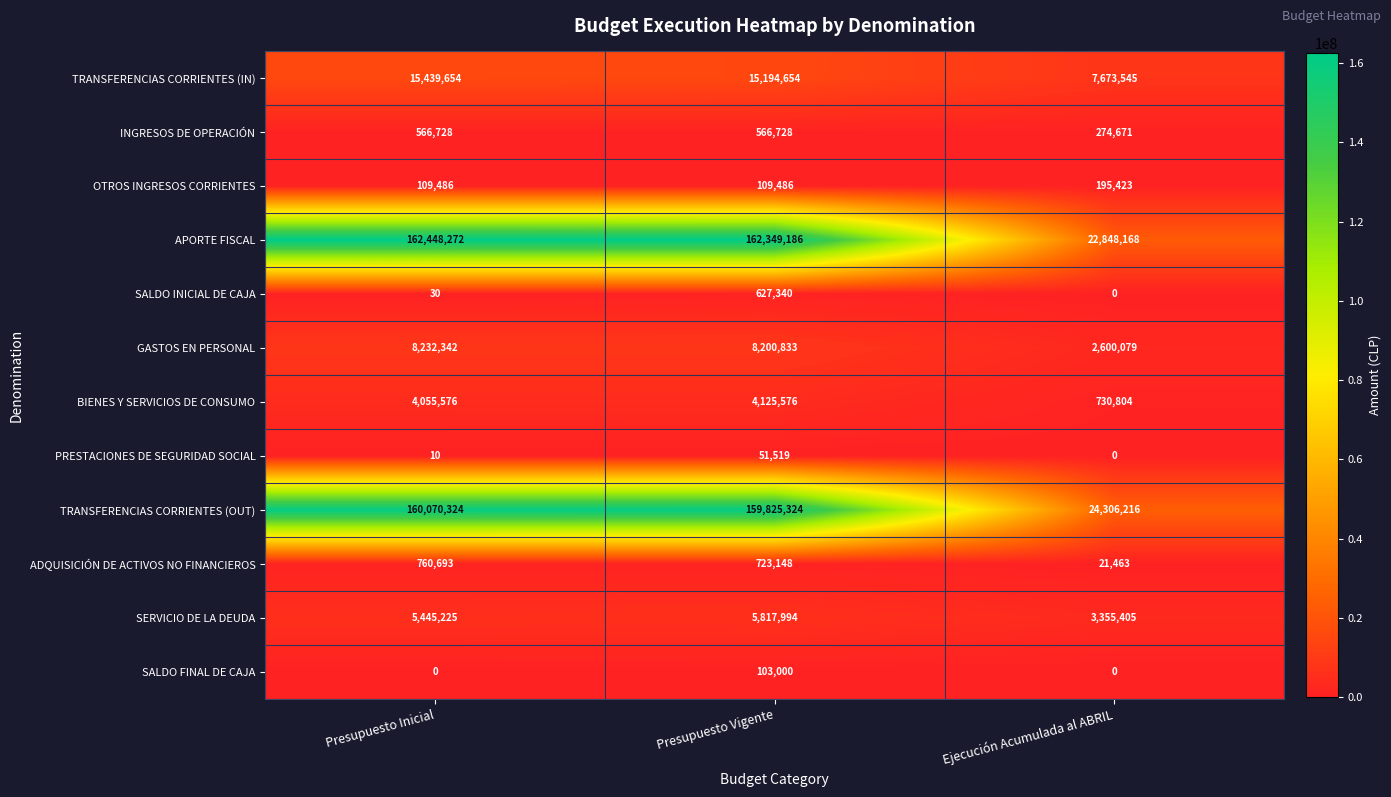

What is the average value of the ADQUISICIÓN DE ACTIVOS NO FINANCIEROS series?

501768